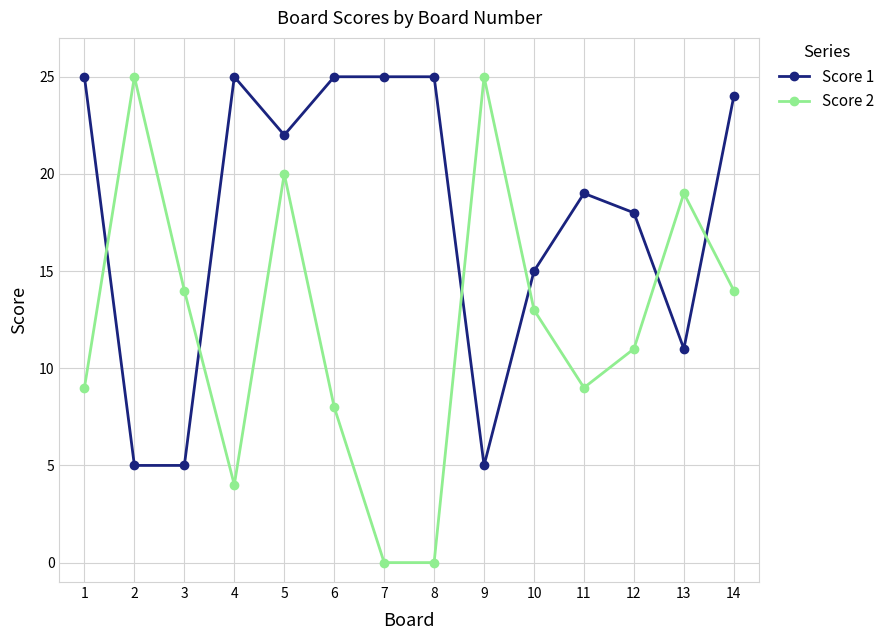

Where is Score 1 nearest to the value 15?

10